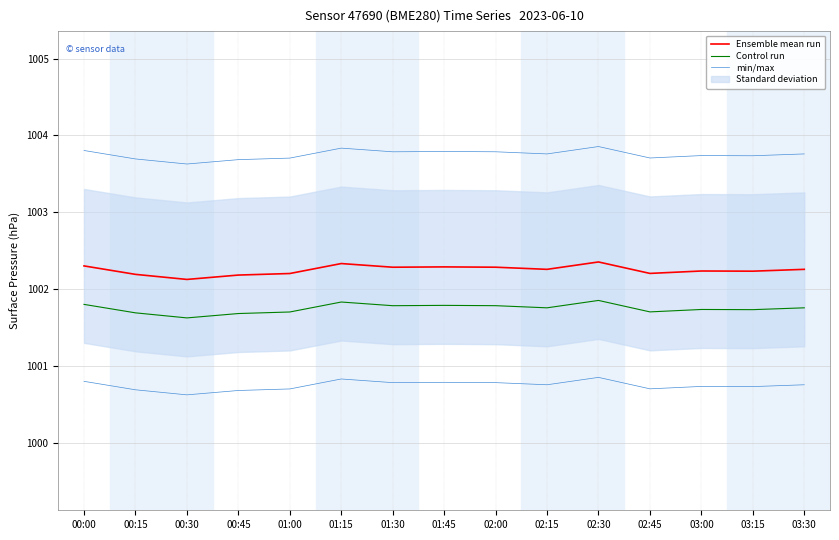

What is the value of the Ensemble mean run point at the 2nd from the left?

1002.2